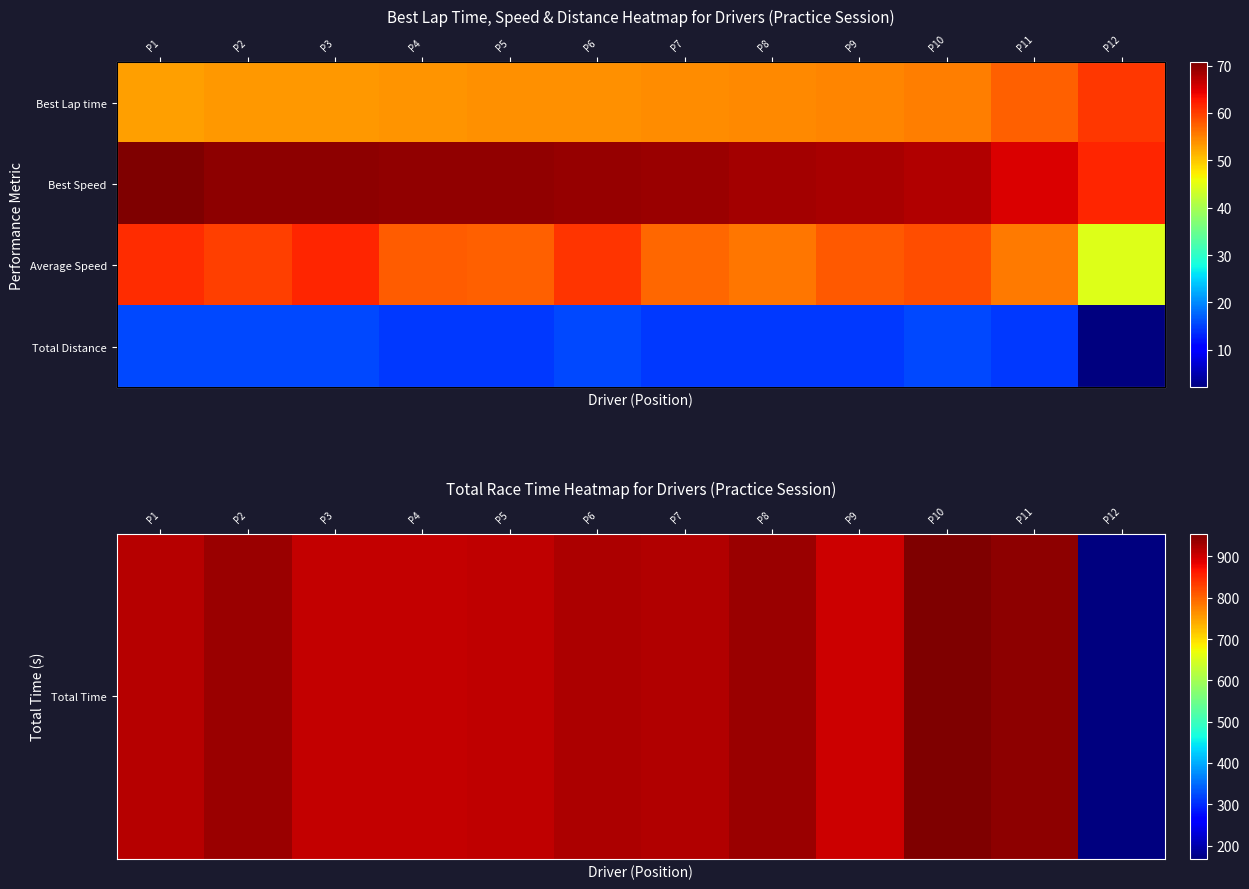

What is the total value across all series at P1?

1064.8